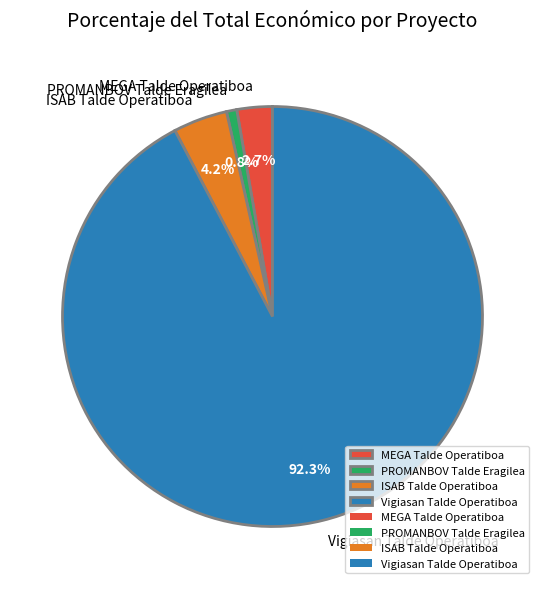

Which has a higher value, Vigiasan Talde Operatiboa or PROMANBOV Talde Eragilea?

Vigiasan Talde Operatiboa